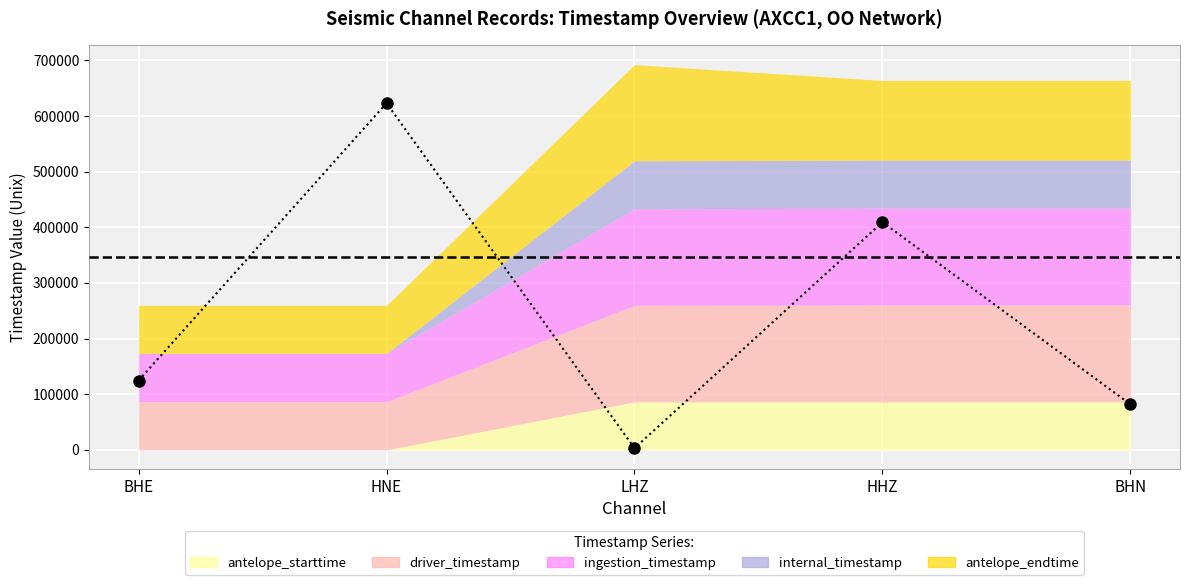

How many points are lower than both their immediate neighbors (excluding endpoints)?

1